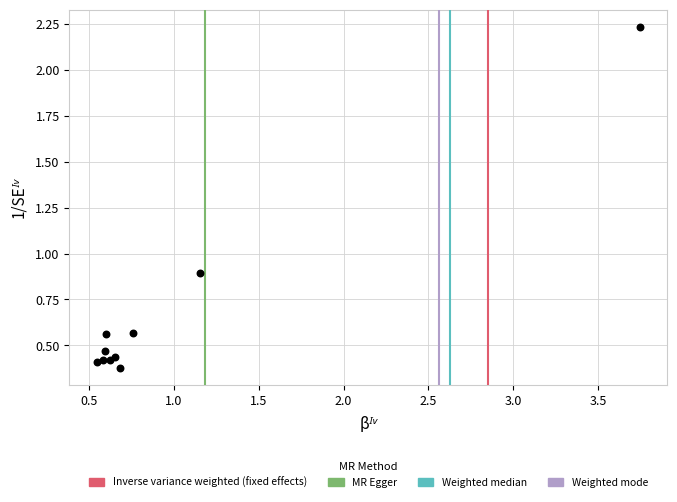

What Y value in the scatter plot is closest to 1?

0.9